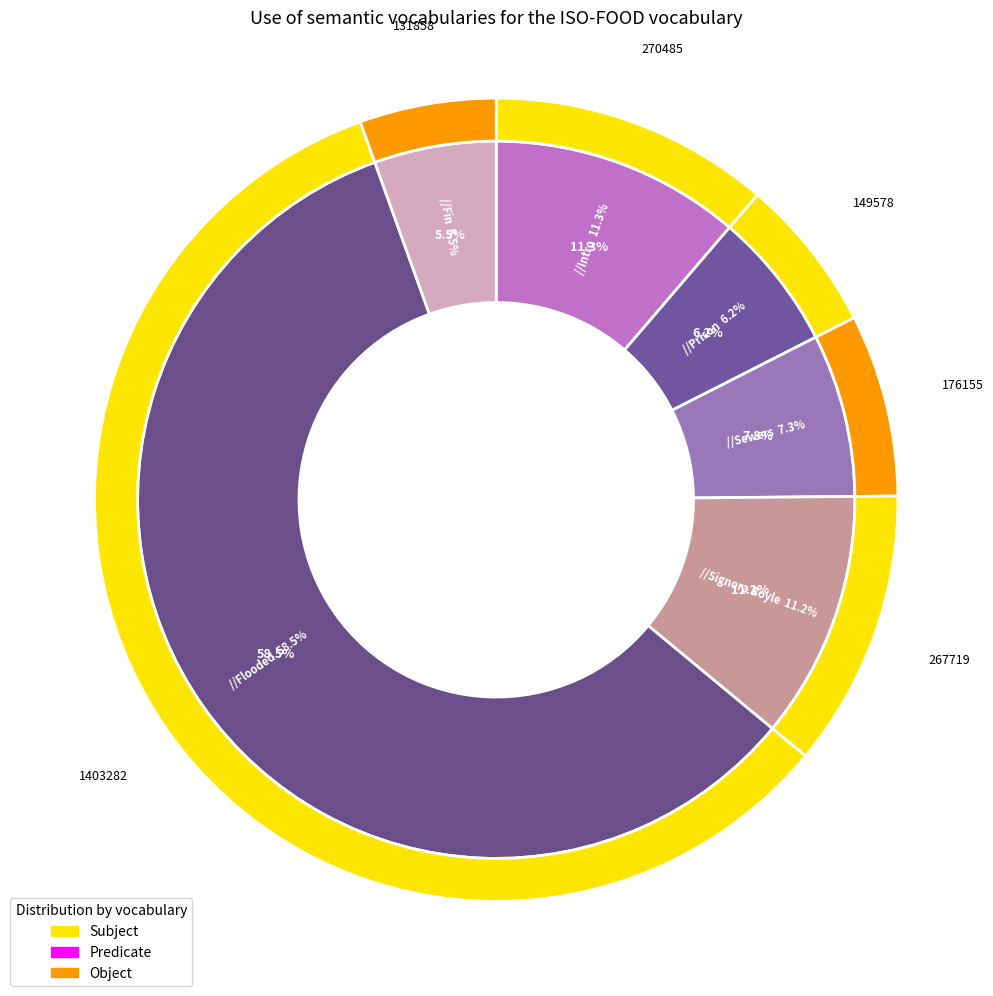

Count the number of slices in the pie.

13